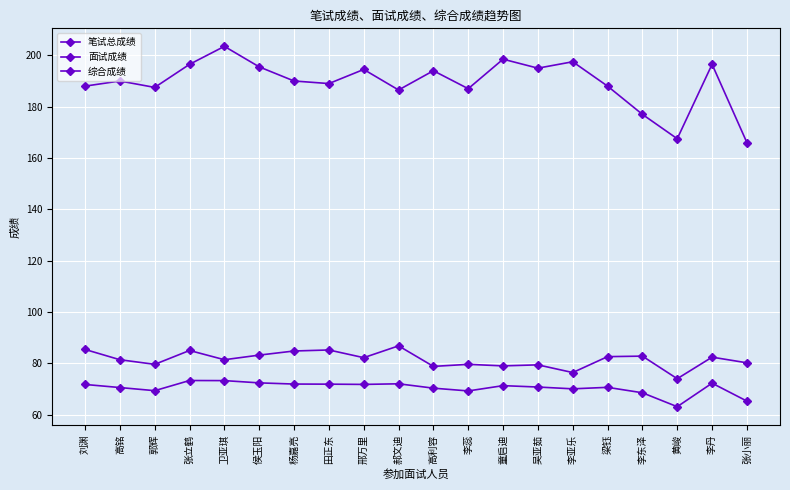

At which category is the sum across all series the highest?

卫亚琪